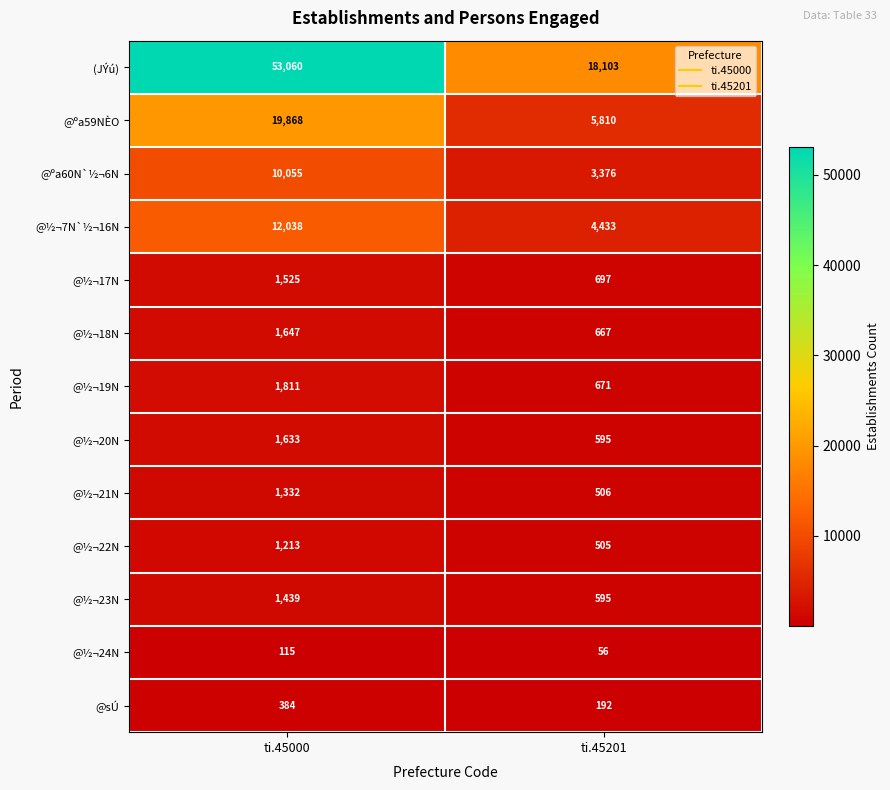

Rank the categories by @½¬18N value from highest to lowest.

ti.45000, ti.45201